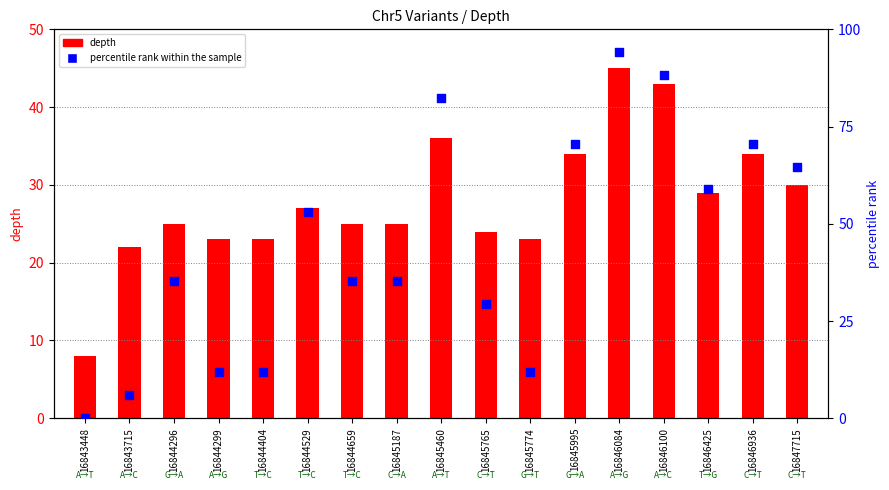

Which series has the largest total across all categories?

percentile rank within the sample